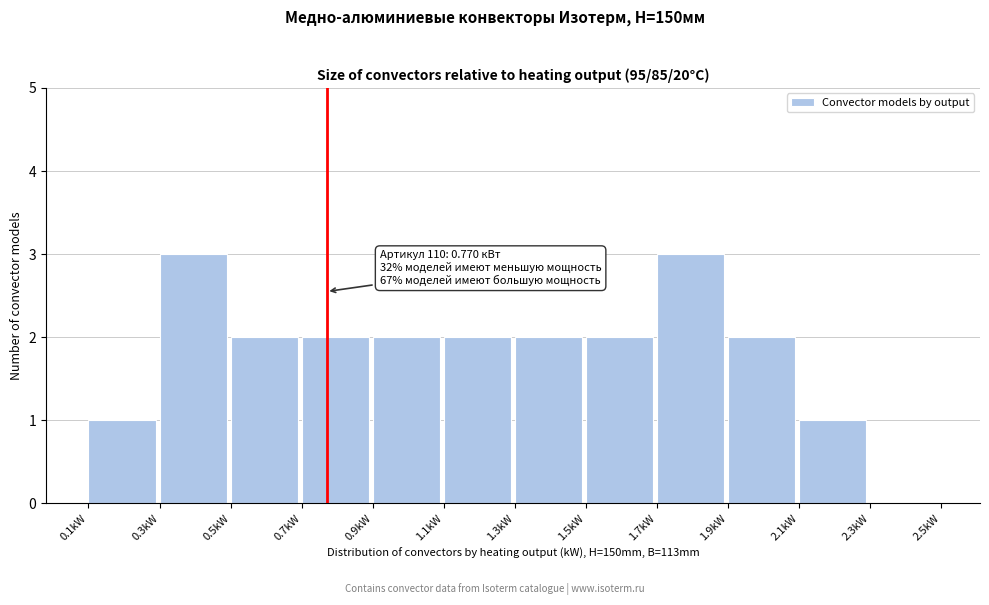

Reading left to right, extract all data points from this chart.

0.1kW=1	0.3kW=3	0.5kW=2	0.7kW=2	0.9kW=2	1.1kW=2	1.3kW=2	1.5kW=2	1.7kW=3	1.9kW=2	2.1kW=1	2.3kW=0